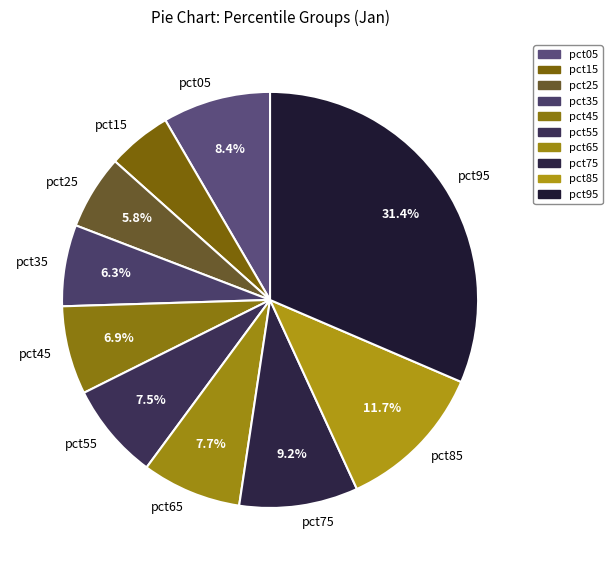

Combined, do pct65 and pct15 account for over 50%?

No